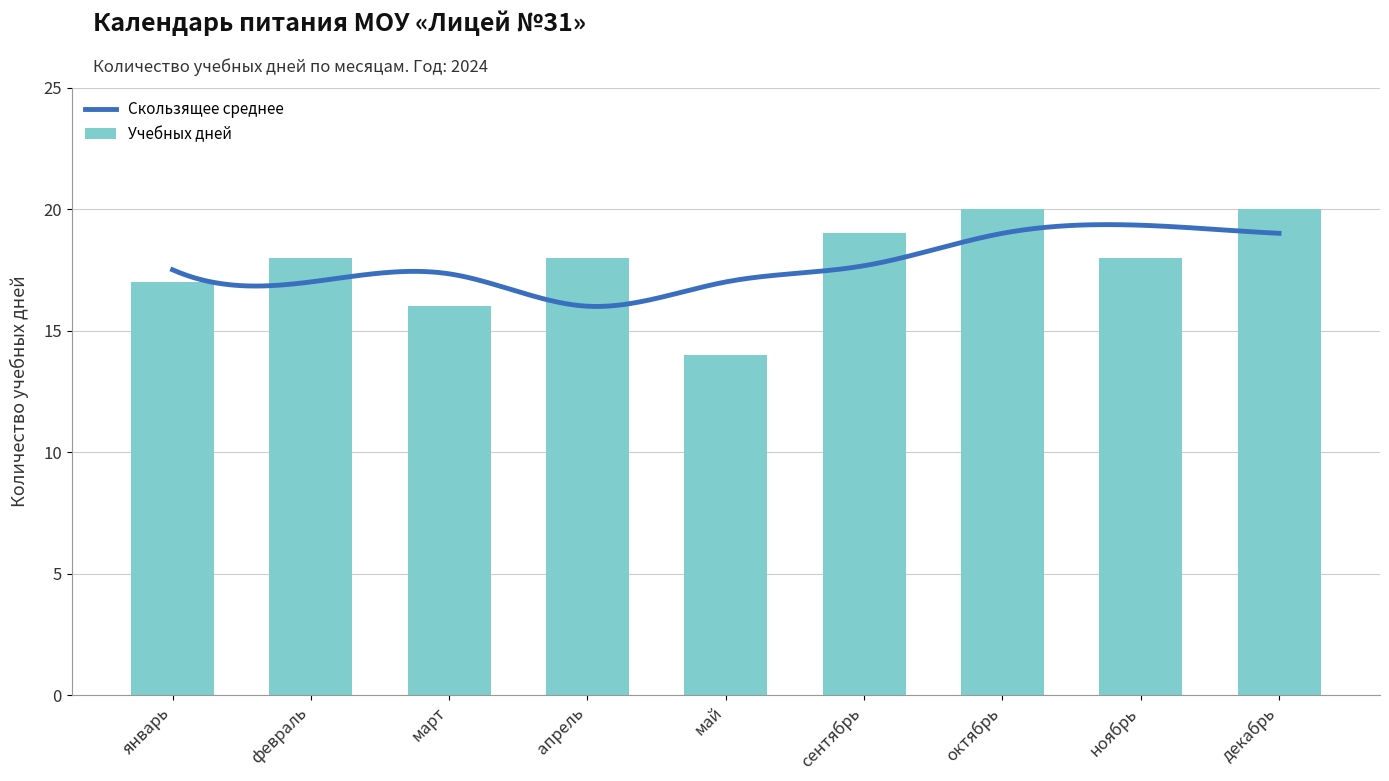

Reading left to right, extract all data points from this chart.

17	18	16	18	14	19	20	18	20